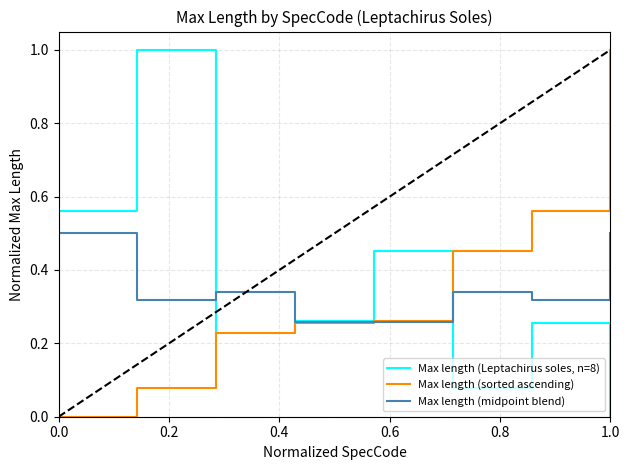

What is the greatest value displayed?

1.0